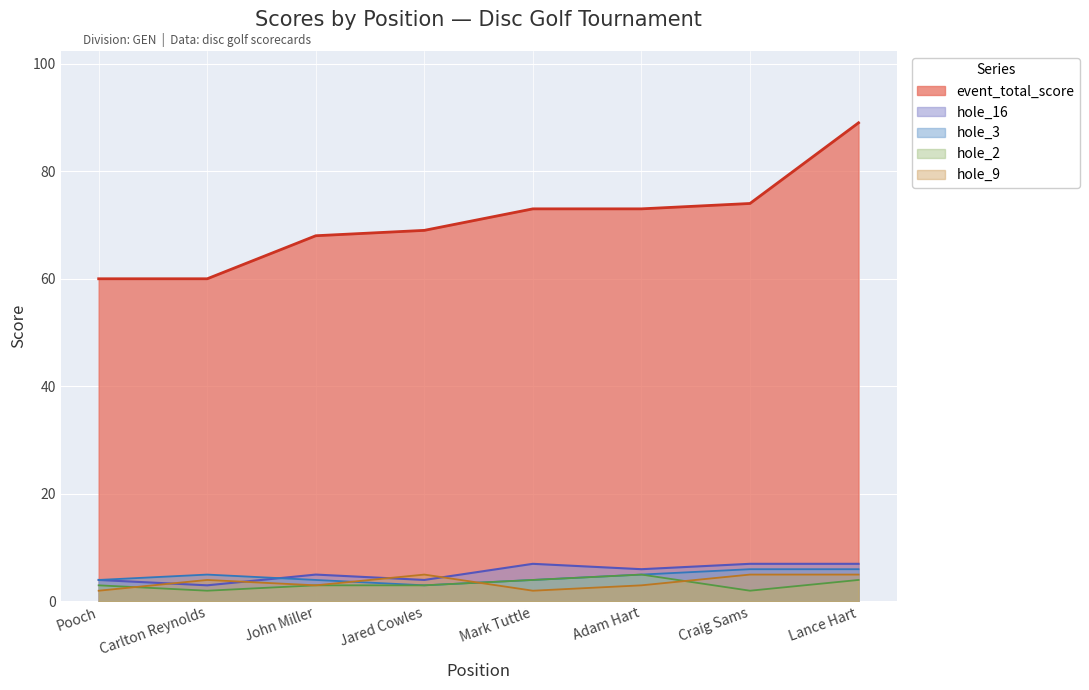

How many lines are shown in the chart?

5